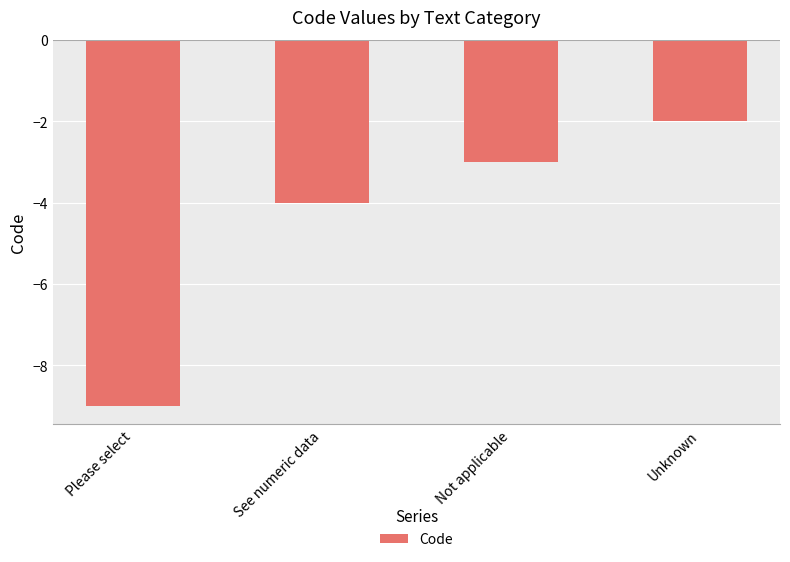

Reading left to right, what are all the values shown in this chart?

Please select=-9	See numeric data=-4	Not applicable=-3	Unknown=-2